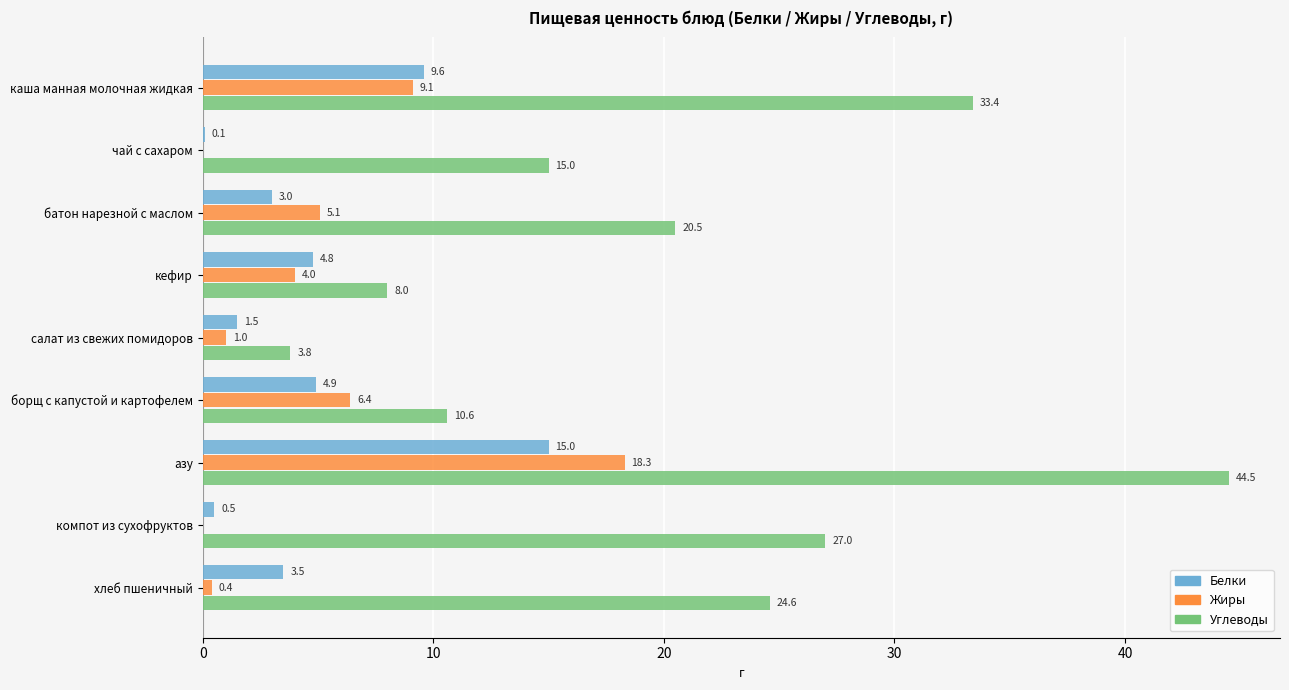

At which label is Белки closest to 7?

борщ с капустой и картофелем